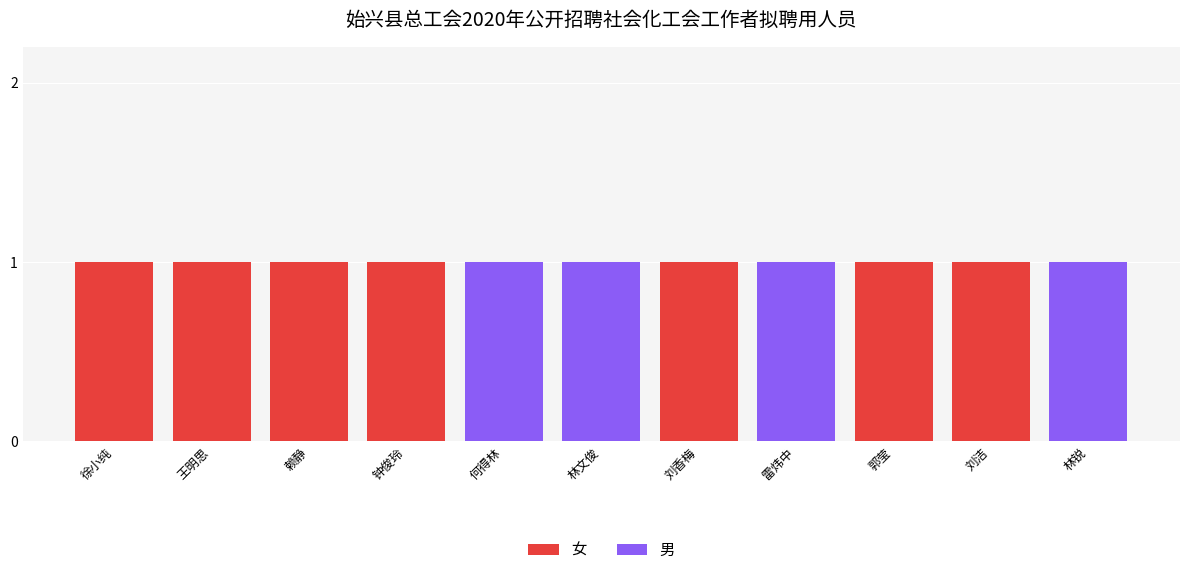

The 女 series shows 0 at 何得林. True or false?

True